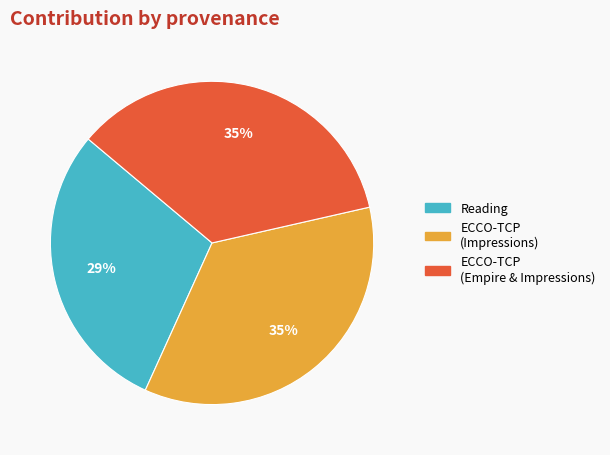

Is ECCO-TCP (Impressions) the majority of the pie?

No